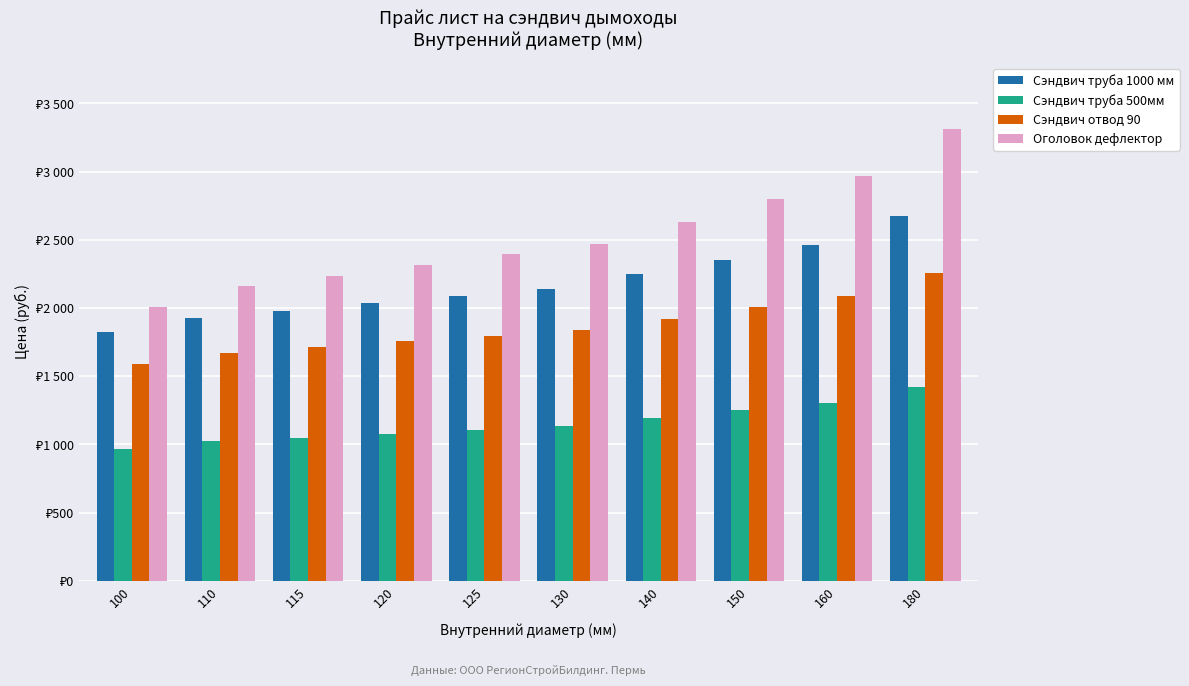

The value of Оголовок дефлектор at 125 is 1415.0. True or false?

False